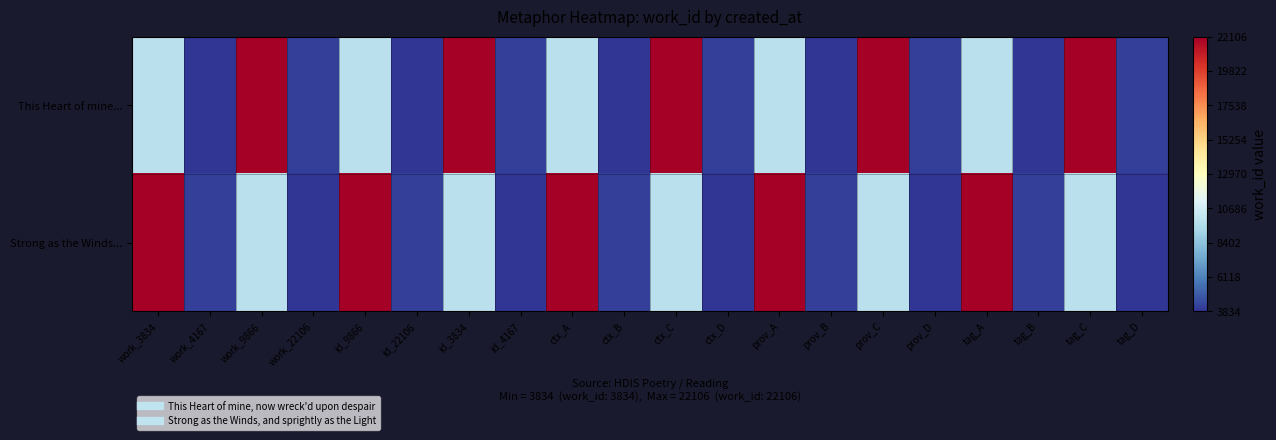

Which series has the largest total across all categories?

This Heart of mine...